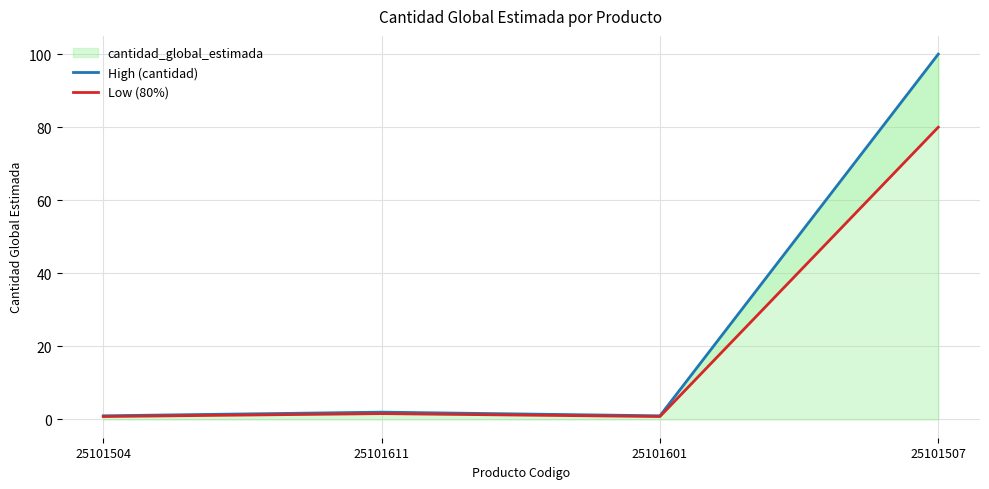

Which series has the largest range (max minus min)?

High (cantidad)